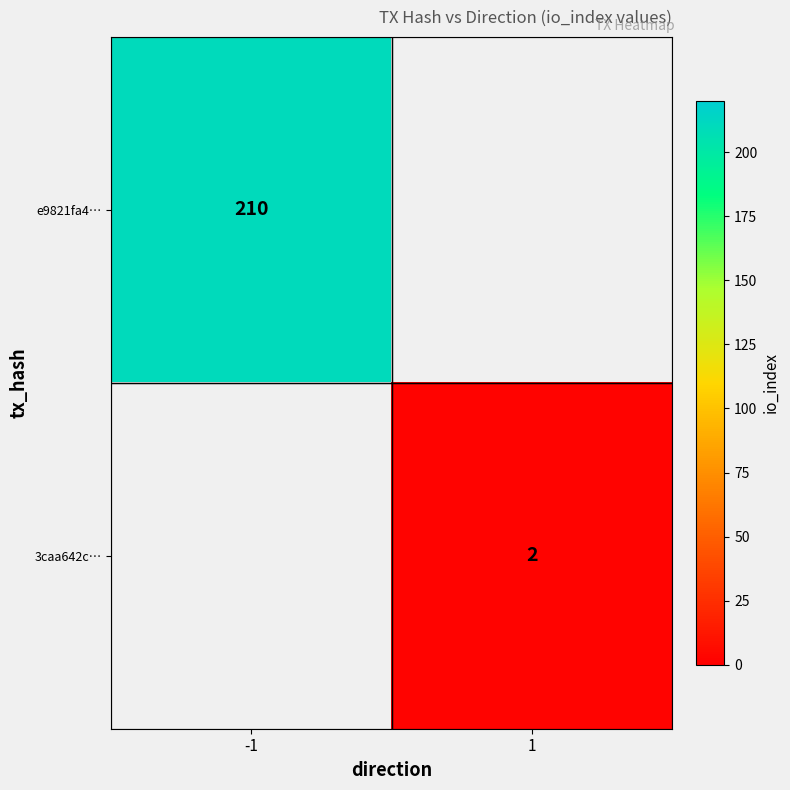

At how many categories does at least one series exceed 99?

1